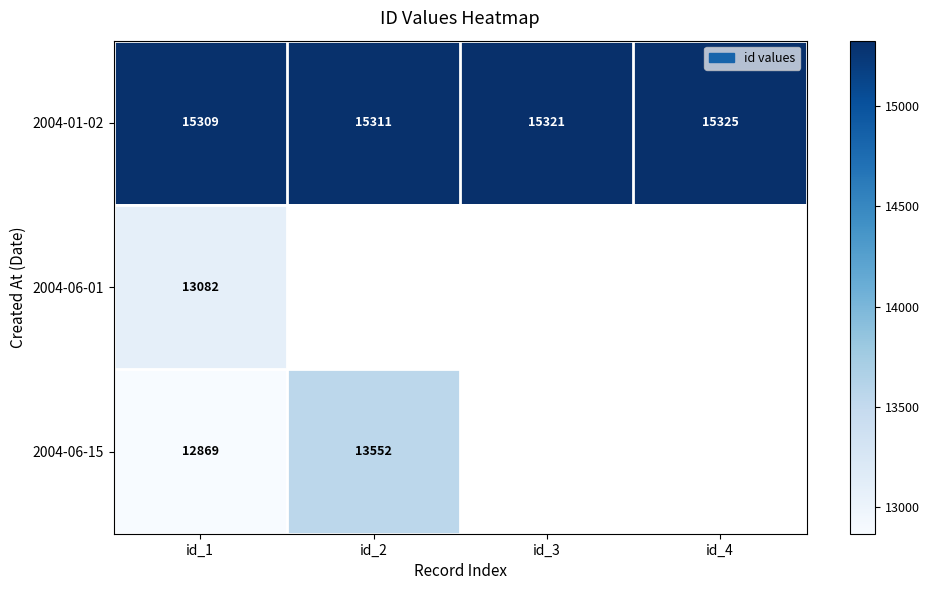

True or false: 2004-01-02 has a value of 15325 at id_4.

True